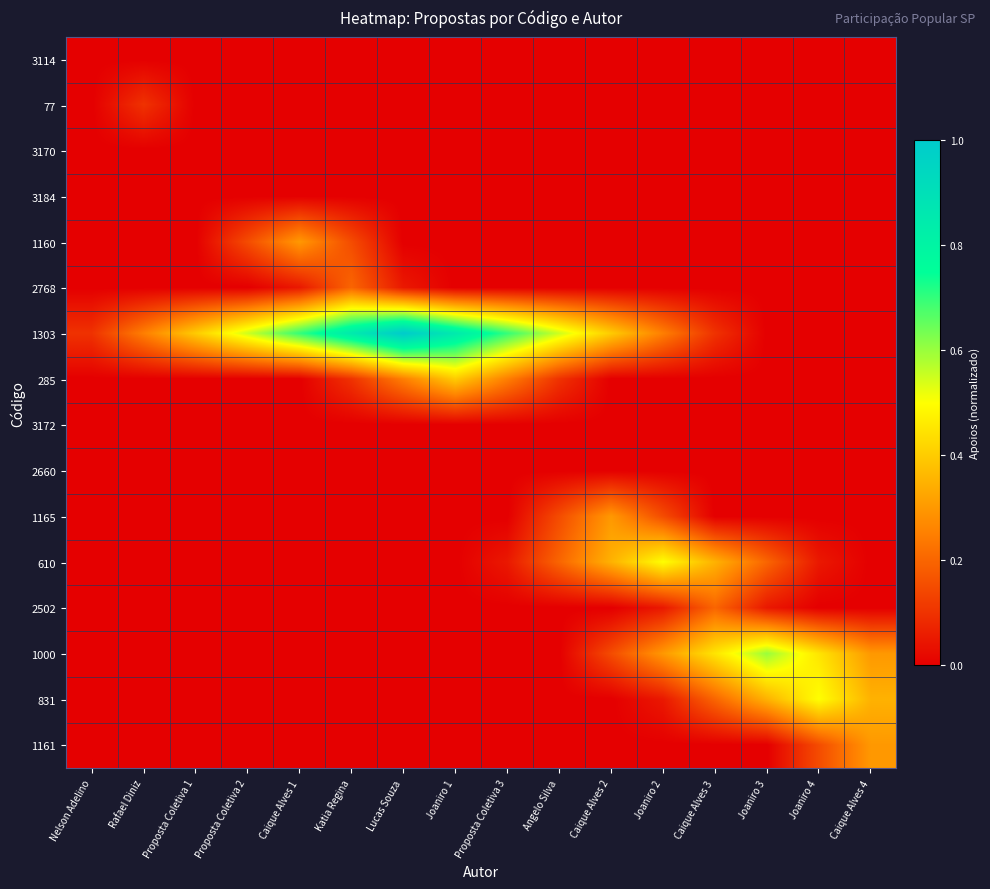

What is the maximum value shown in the chart?

1.0